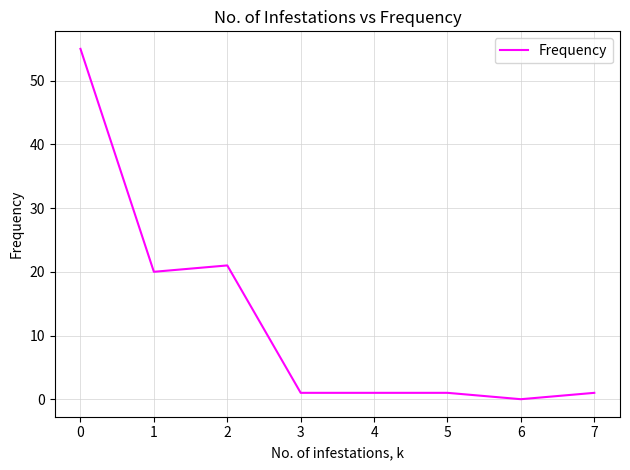

What value does the data have at 6?

0